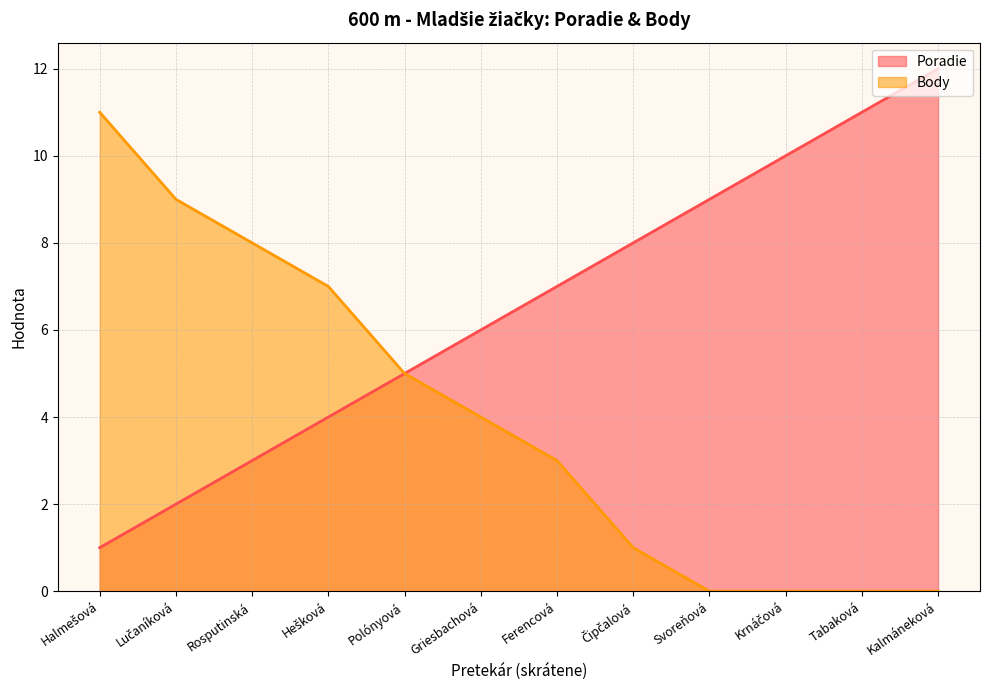

Reading right to left, extract all data points from this chart.

Poradie: Kalmáneková=12	Tabaková=11	Krnáčová=10	Svoreňová=9	Čipčalová=8	Ferencová=7	Griesbachová=6	Polónyová=5	Hešková=4	Rosputinská=3	Lučaníková=2	Halmešová=1
Body: Kalmáneková=0	Tabaková=0	Krnáčová=0	Svoreňová=0	Čipčalová=1	Ferencová=3	Griesbachová=4	Polónyová=5	Hešková=7	Rosputinská=8	Lučaníková=9	Halmešová=11